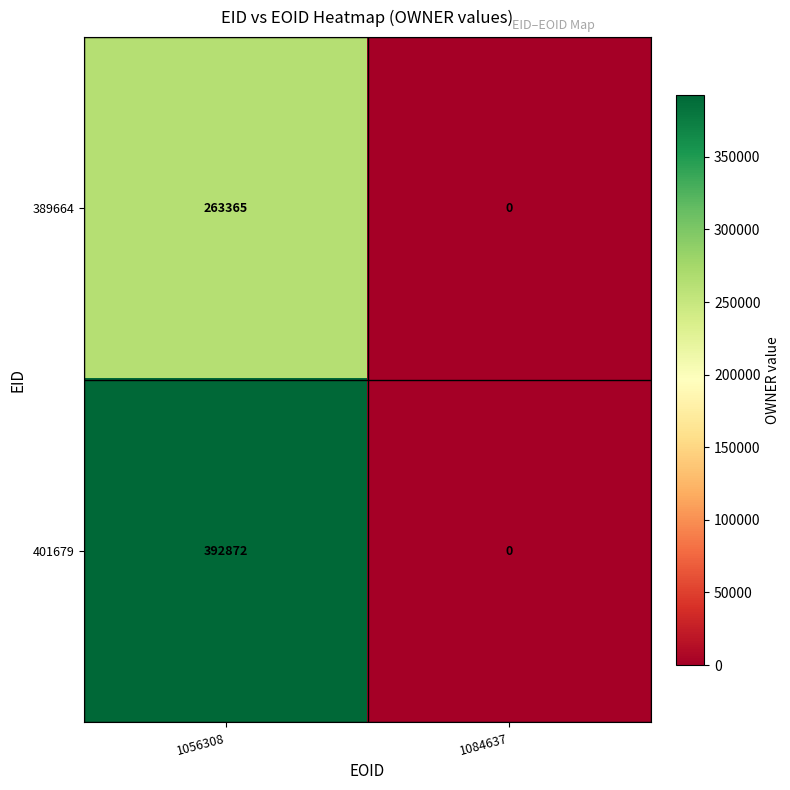

At which category is the sum across all series the highest?

1056308